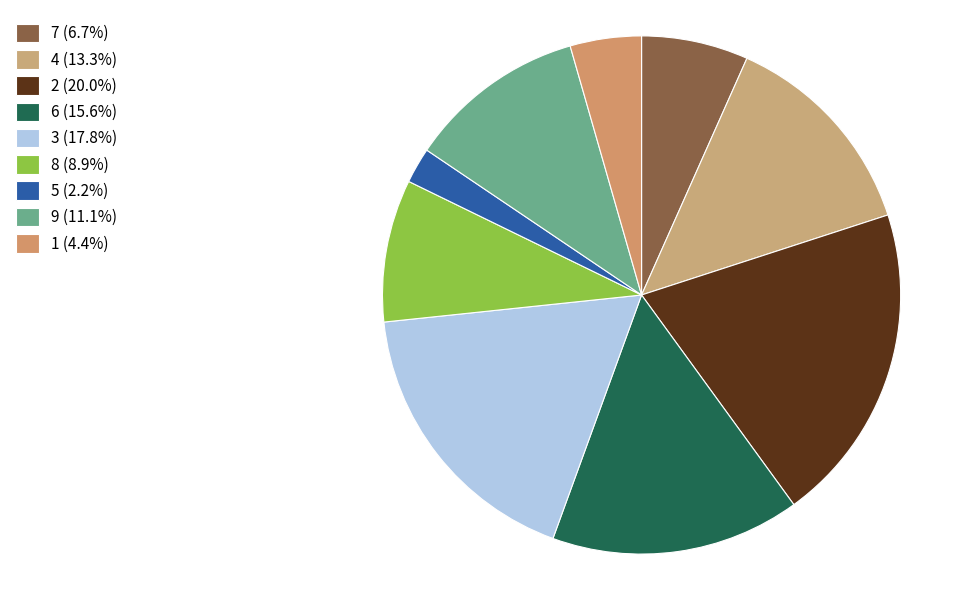

How many segments does this pie chart have?

9